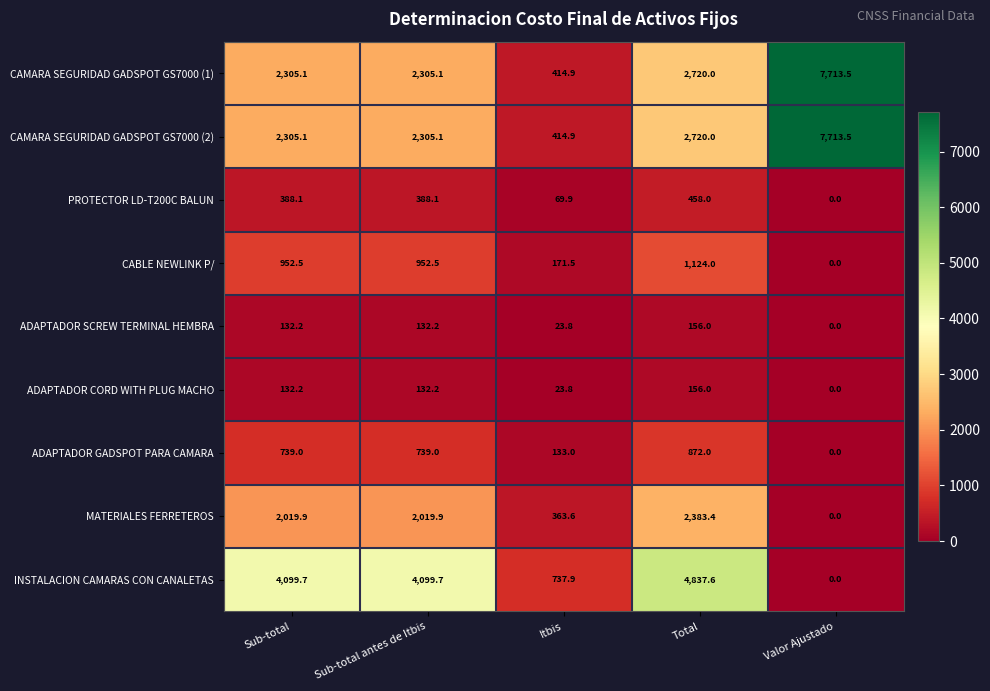

Between Itbis and Total, which series saw the biggest shift?

INSTALACION CAMARAS CON CANALETAS